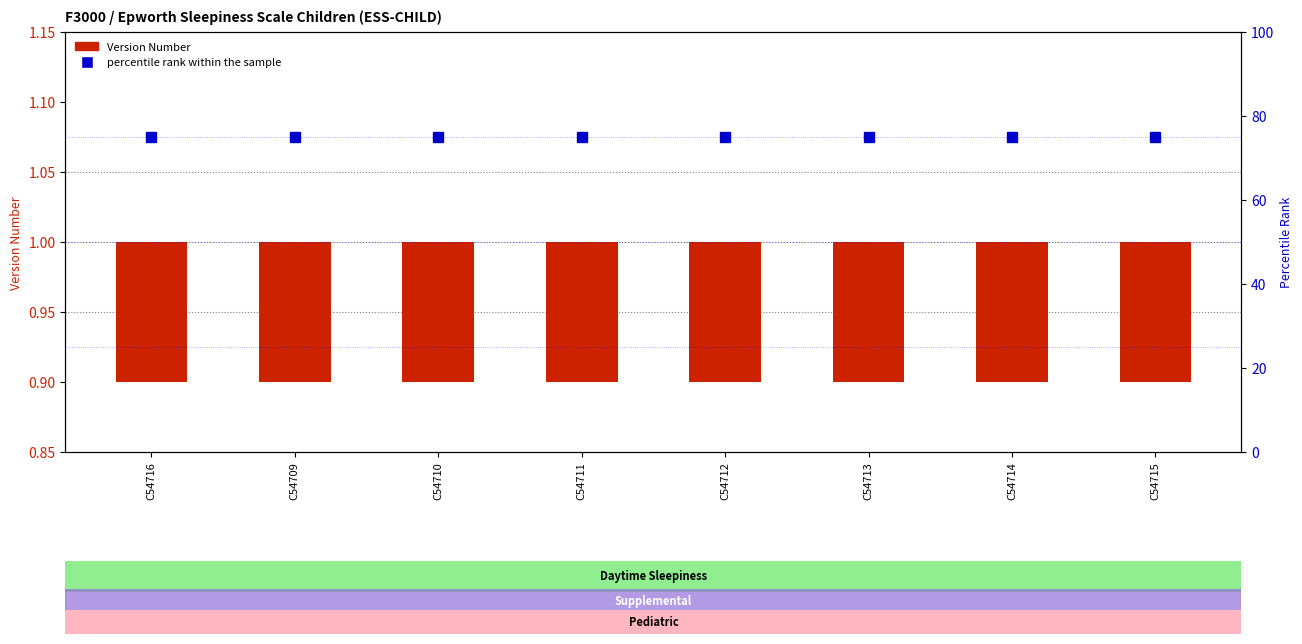

List the labels in order of Version Number value, largest first.

C54716, C54709, C54710, C54711, C54712, C54713, C54714, C54715